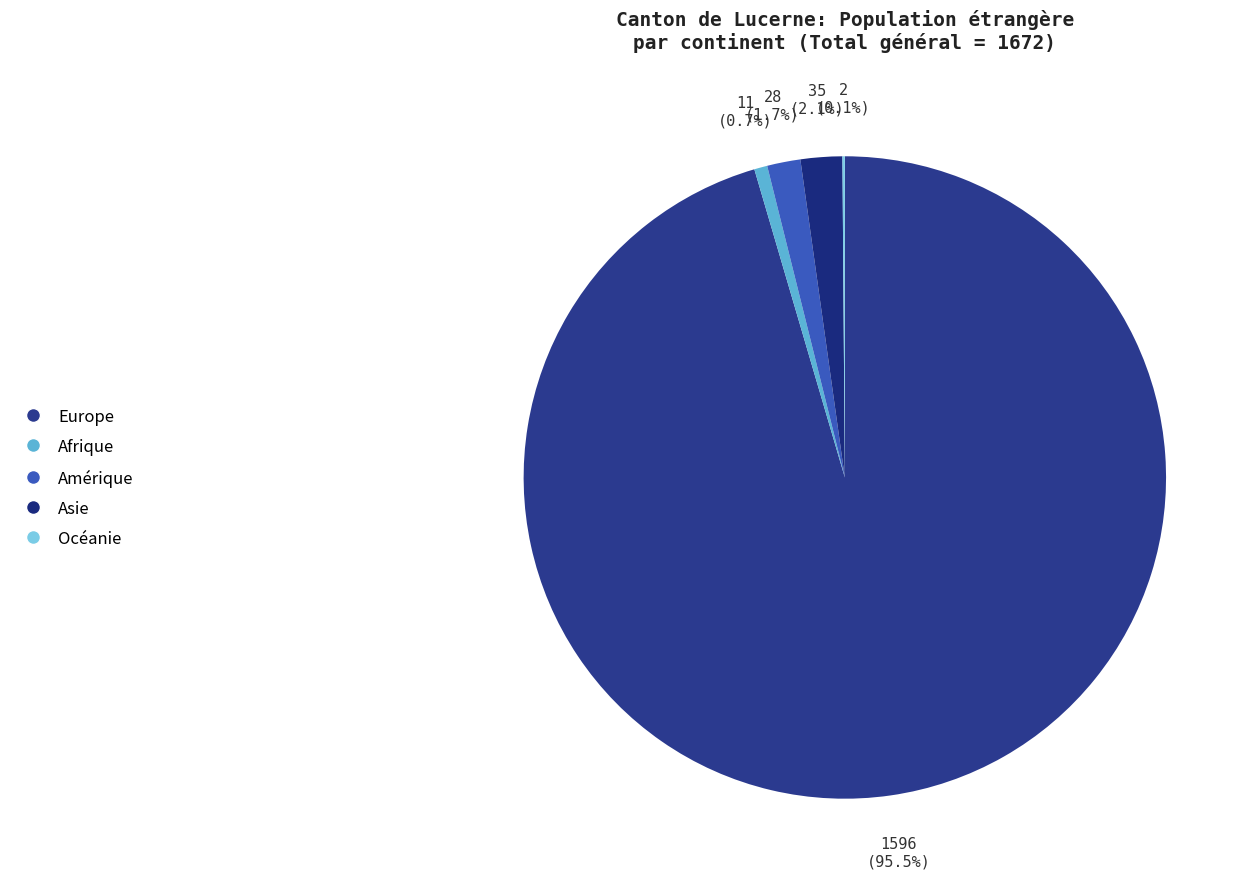

What is the change in value from Asie to Océanie?

-33